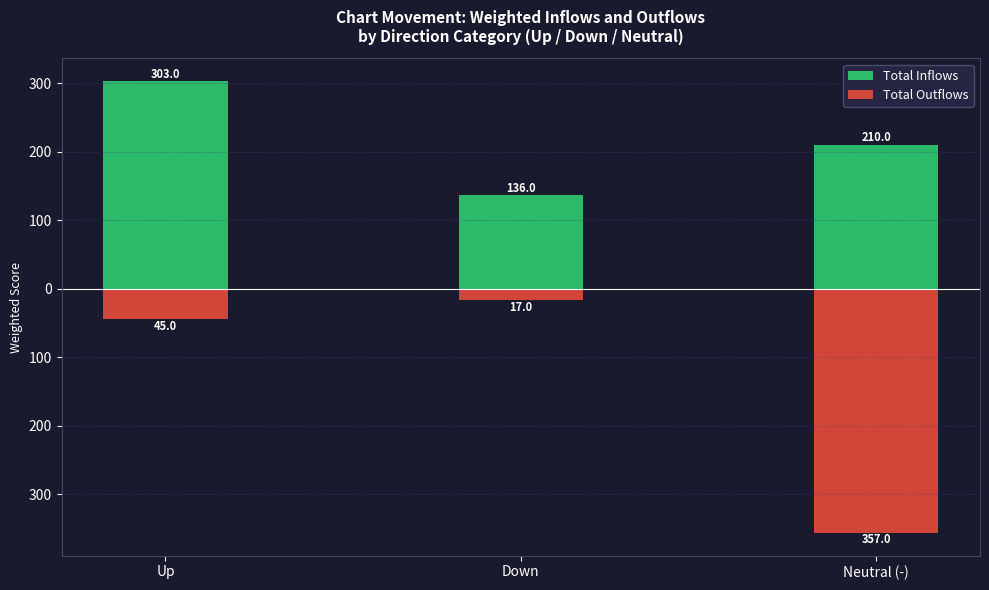

Reading left to right, what are all the values shown in this chart?

Total Inflows: 303	136	210
Total Outflows: -45	-17	-357